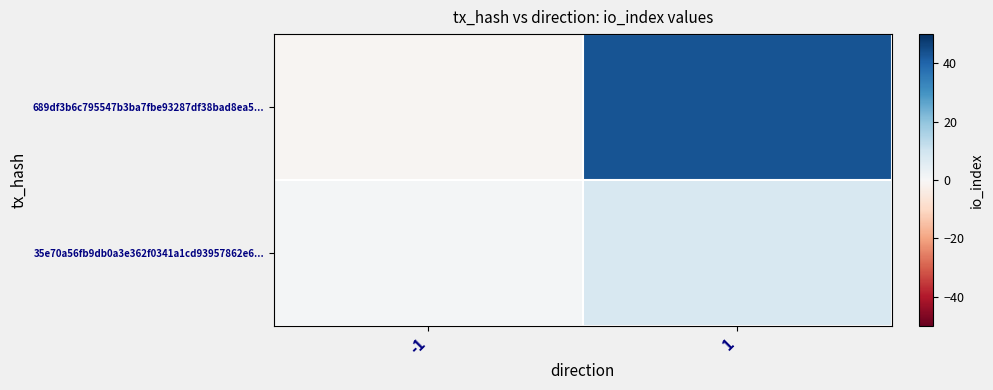

How many series are shown in this chart?

2